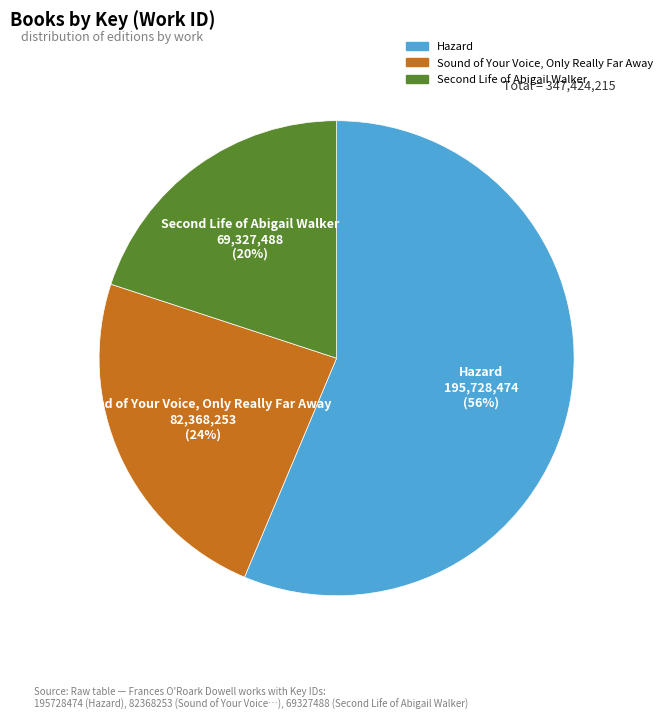

Is Hazard the majority of the pie?

Yes